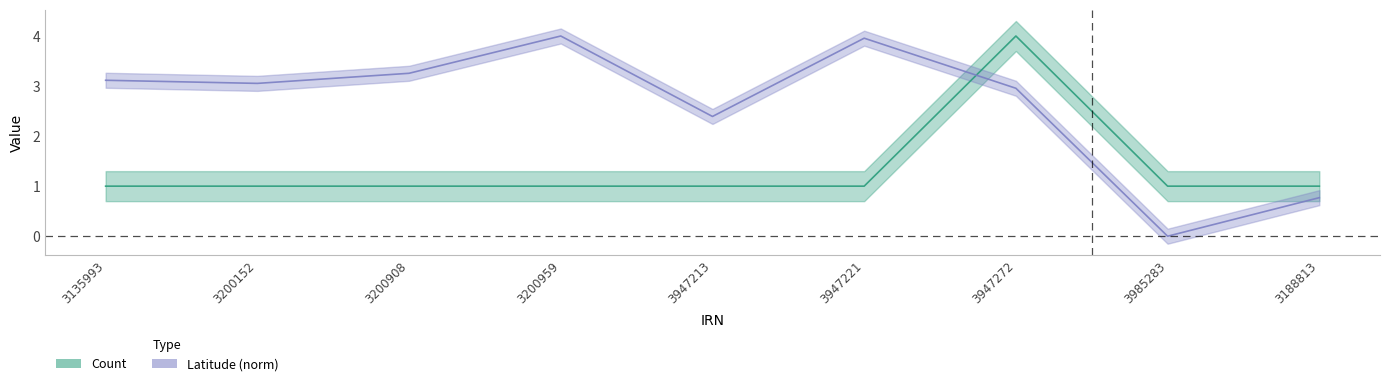

Which label corresponds to the largest value in the chart?

3947272